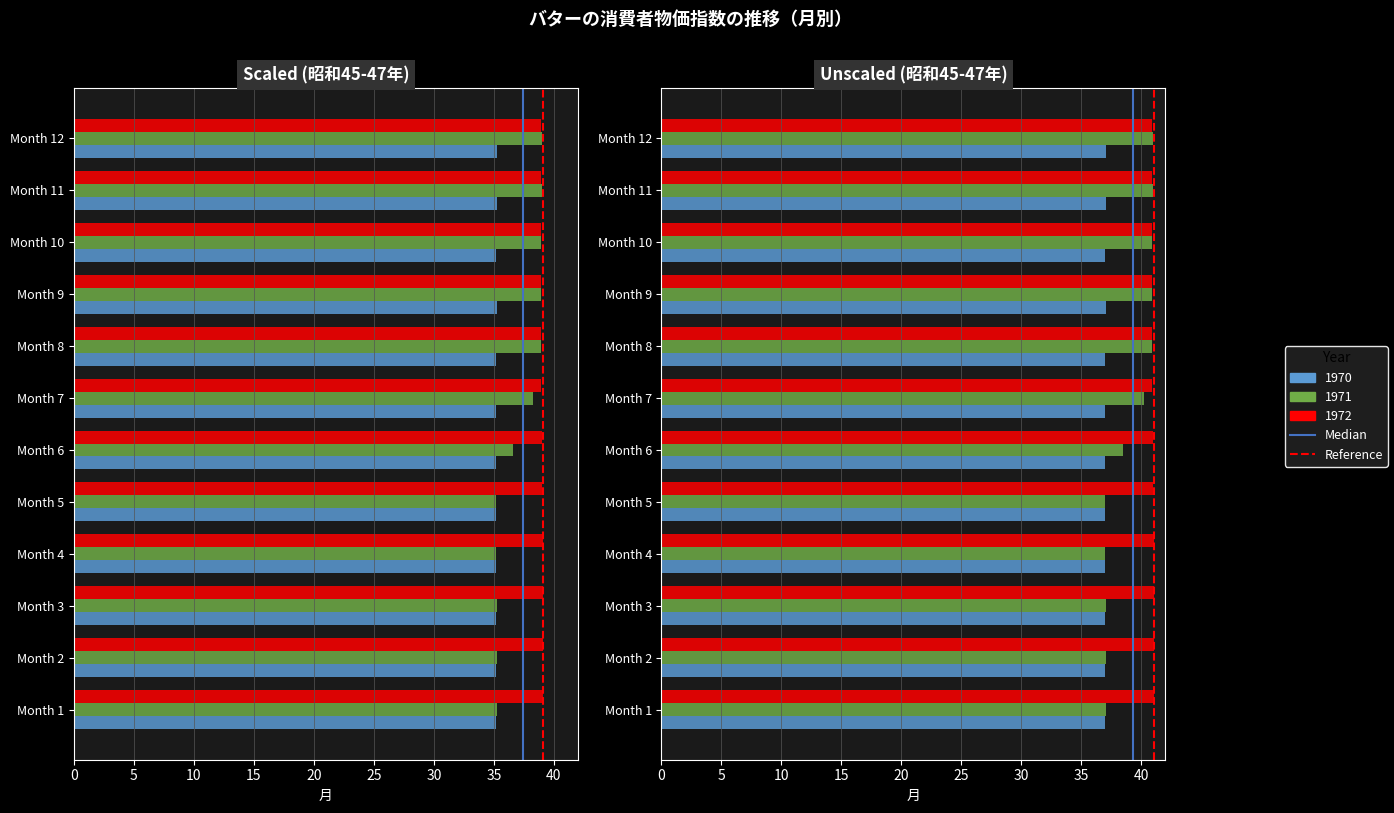

What are all the series names shown in the legend?

1970, 1971, 1972